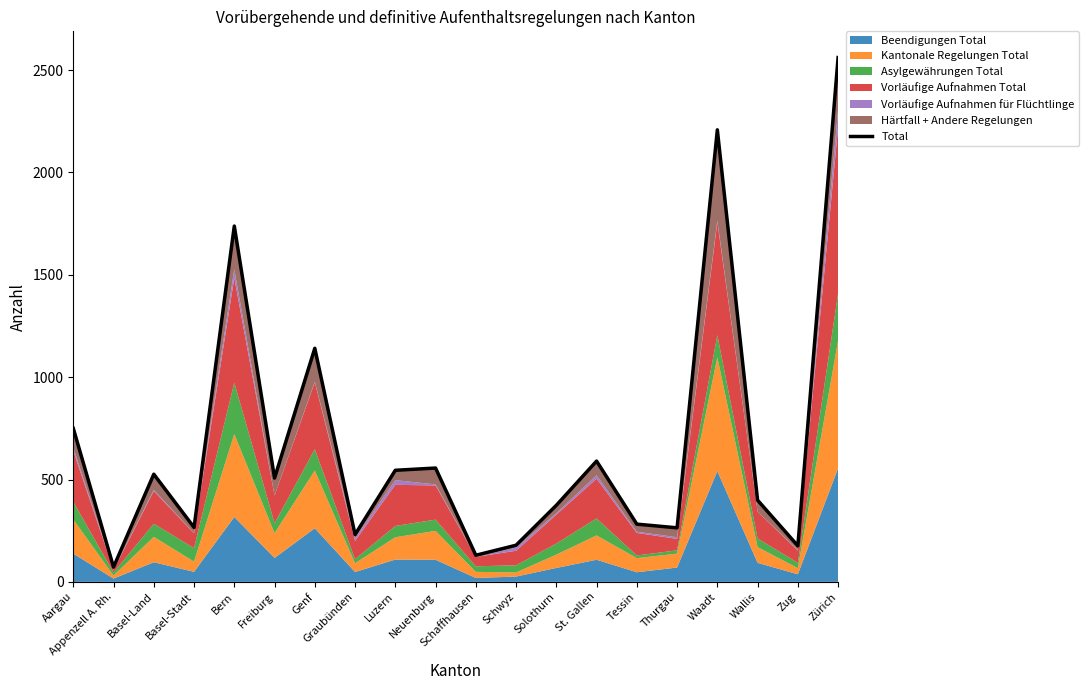

Where is the data nearest to the value 1316?

Genf